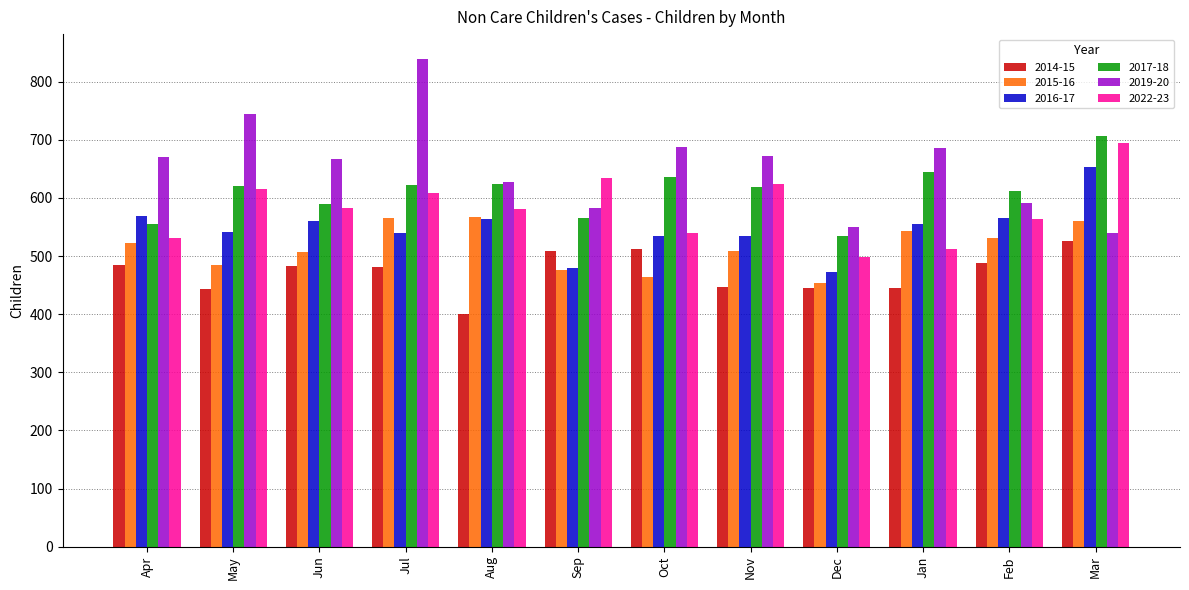

How many categories are shown in the chart?

12